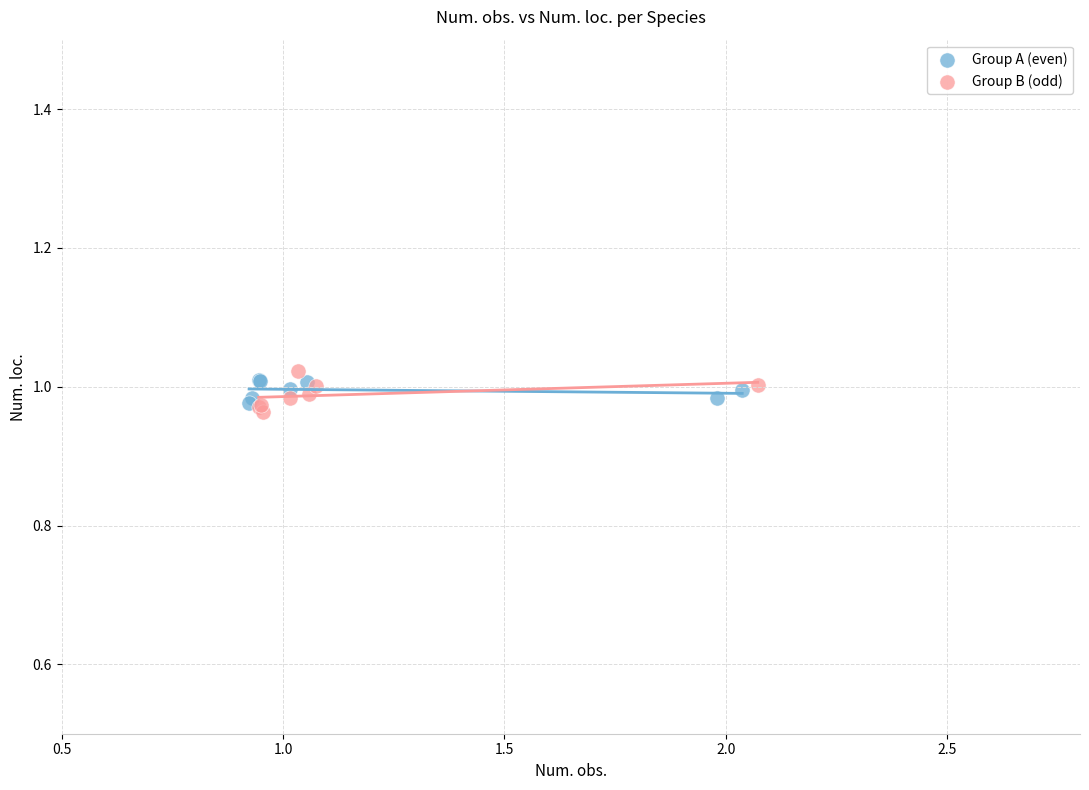

What are all the series names shown in the legend?

Group A (even), Group B (odd)